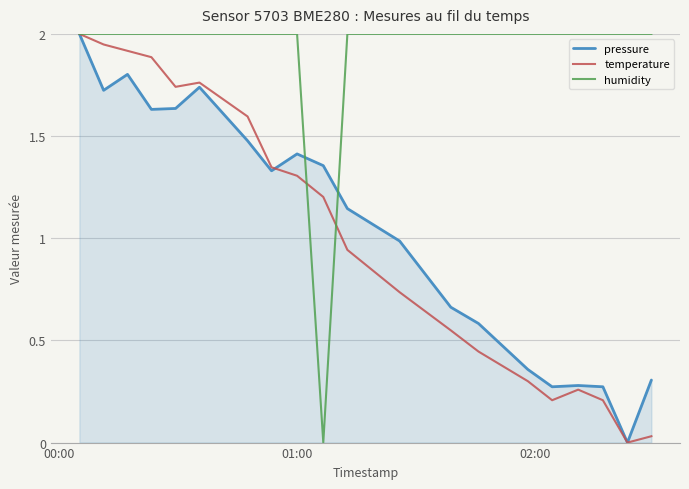

Which series has the largest total across all categories?

humidity